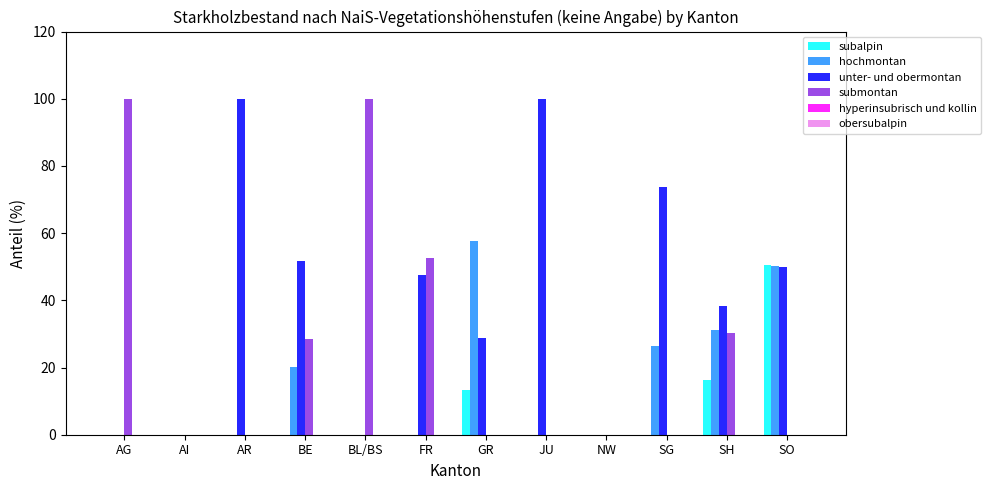

Between AI and AR, which series saw the biggest shift?

unter- und obermontan